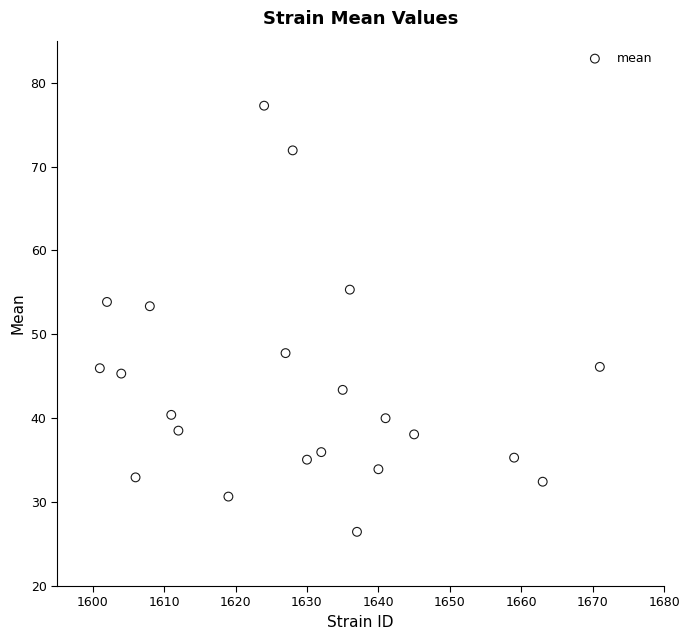

What is the range of X values (max minus min)?

70.0